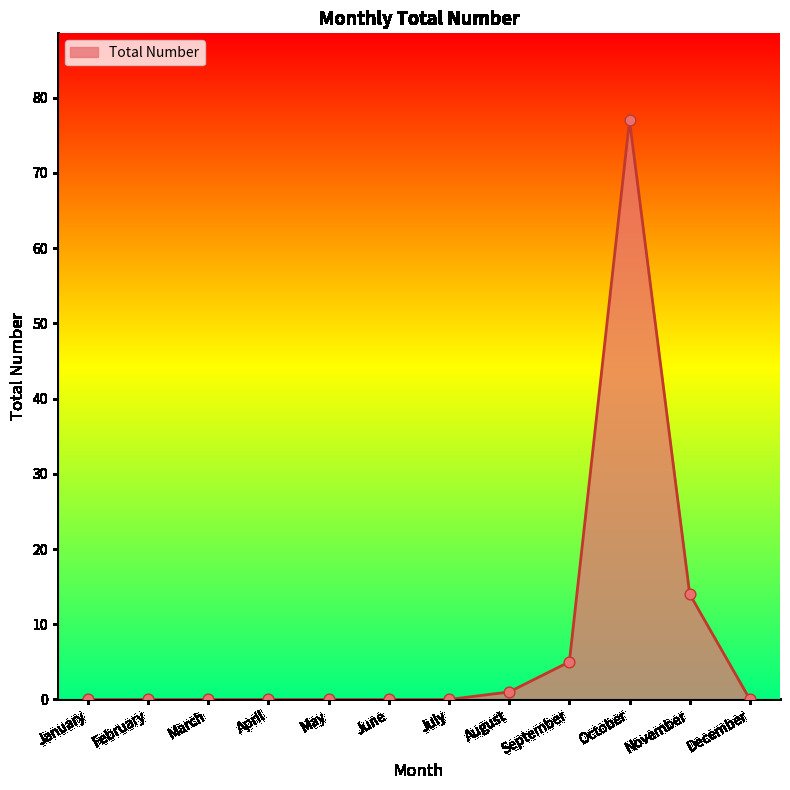

Which has a higher value, October or February?

October